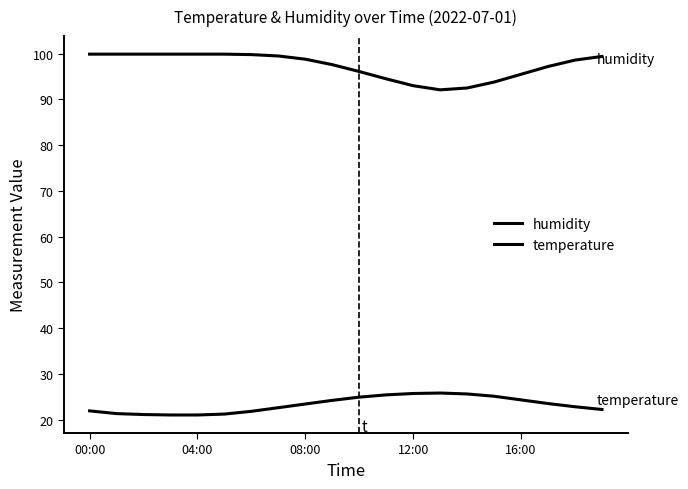

How many lines are shown in the chart?

2